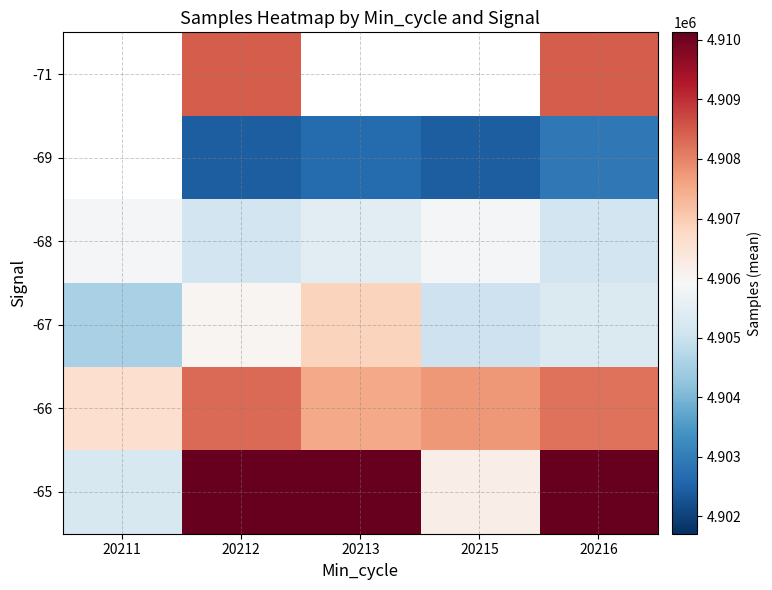

List the series in order of their peak value, lowest first.

-71, -69, -68, -67, -66, -65